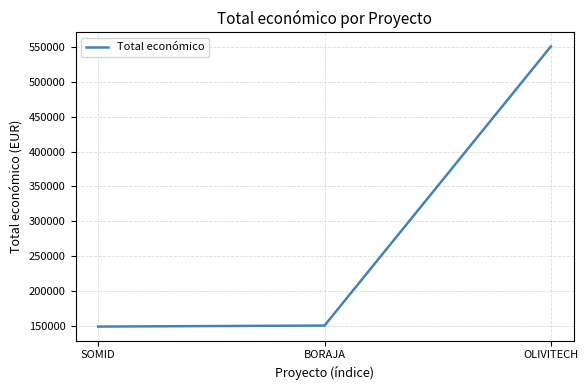

What is the change in value from BORAJA to OLIVITECH?

+401196